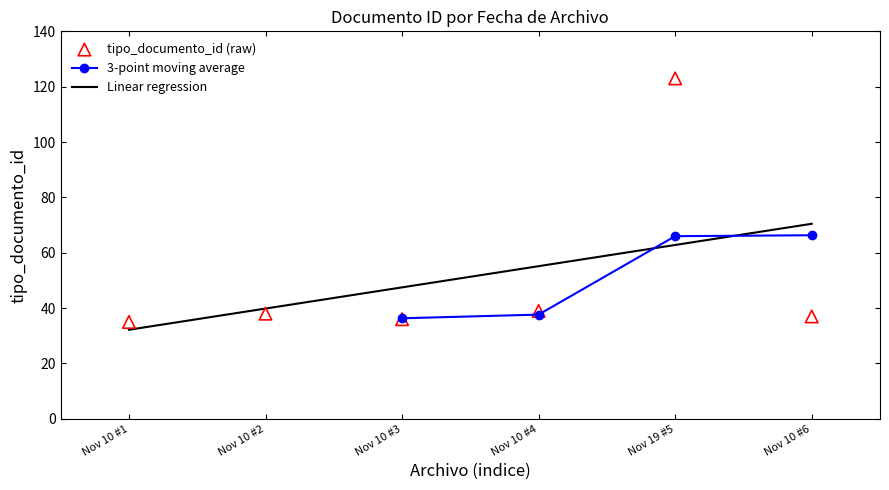

Is it true that 3-point moving average equals 37.7 at Nov 10 #6?

False